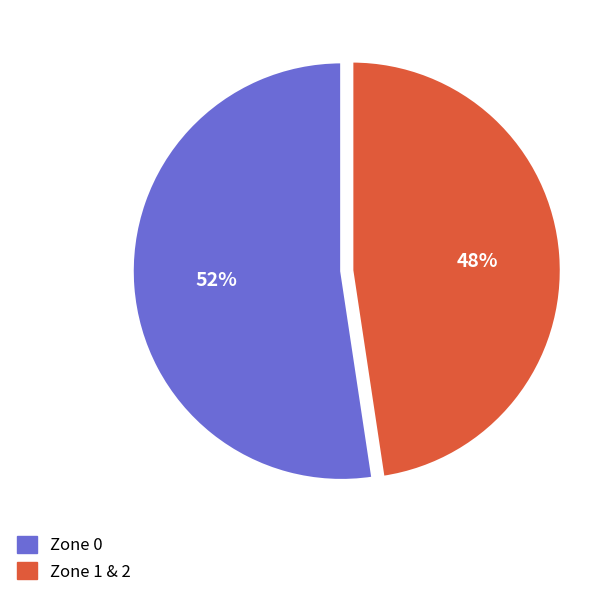

To the nearest percent, what portion does Zone 0 represent?

52%